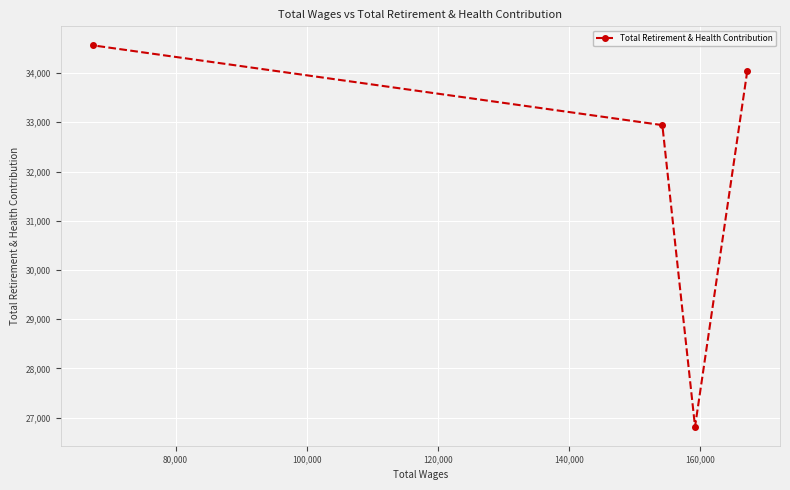

What is the average value?

32092